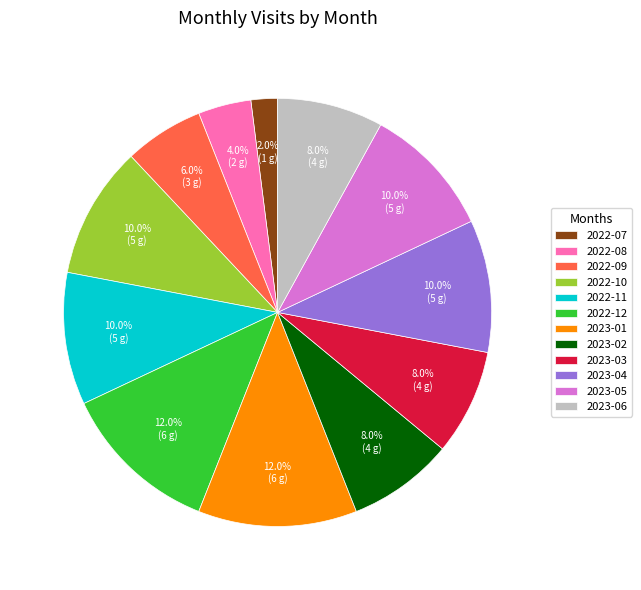

What is the smallest slice in the pie chart?

2022-07